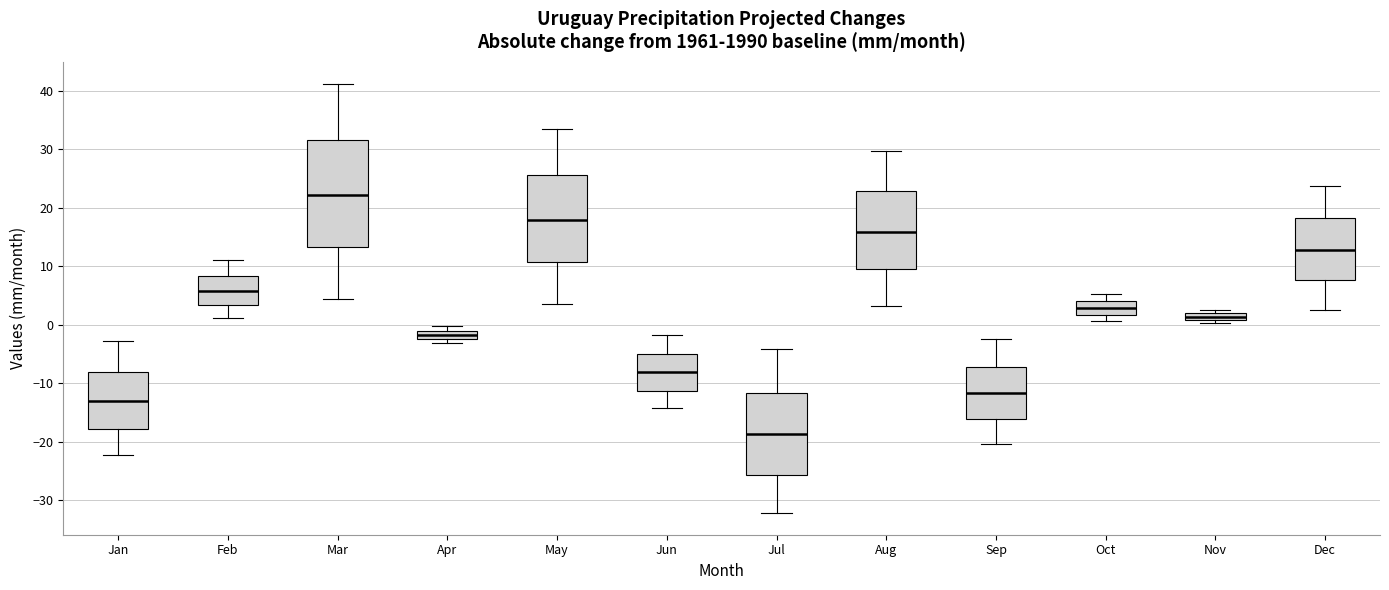

Which box's median line is the lowest?

Jul